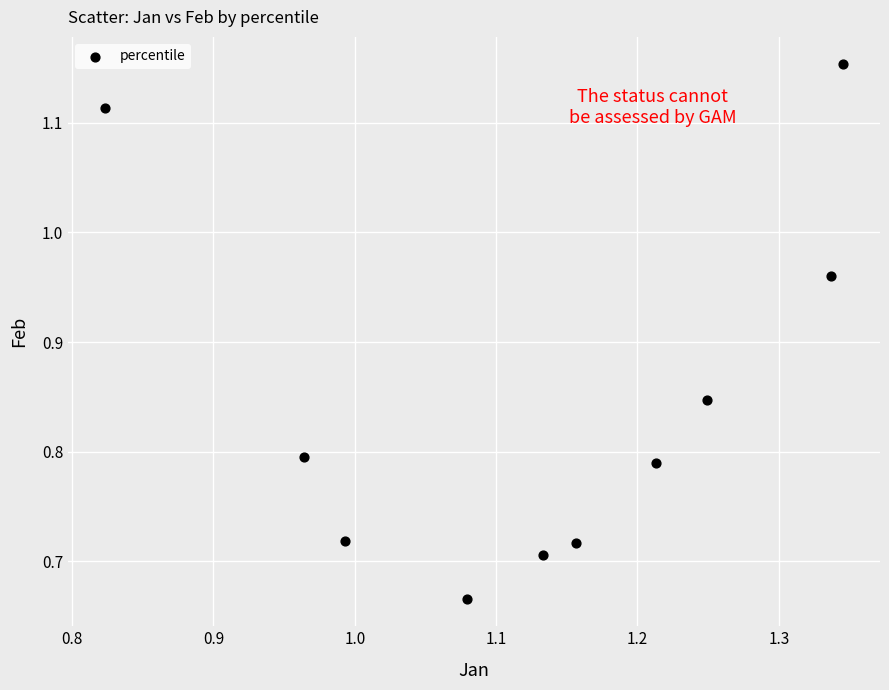

What is the range of X values (max minus min)?

0.5